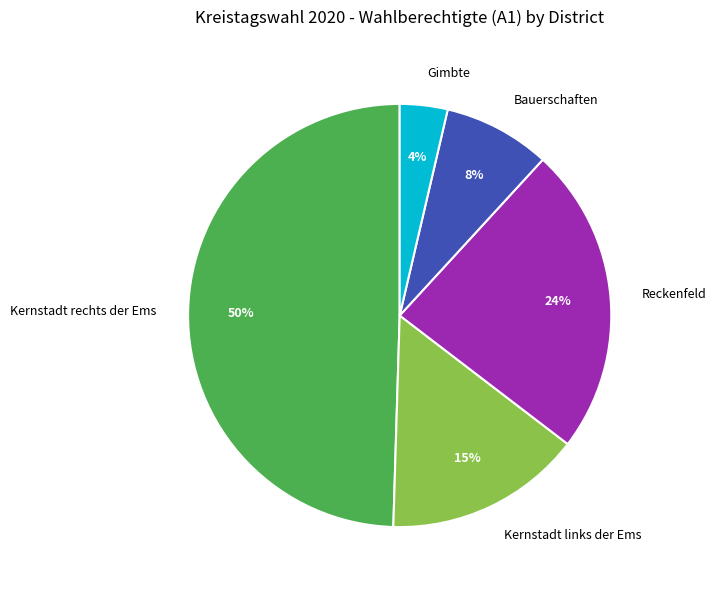

To the nearest percent, what percentage of the pie is Gimbte?

4%